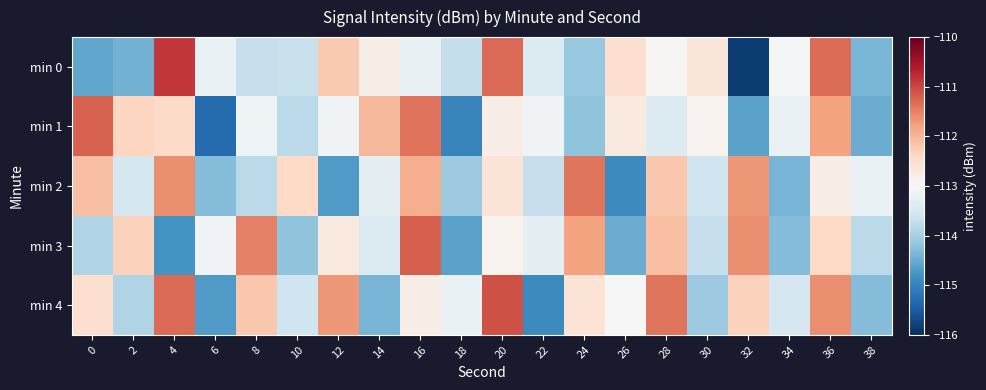

Which label corresponds to the smallest value in the chart?

32